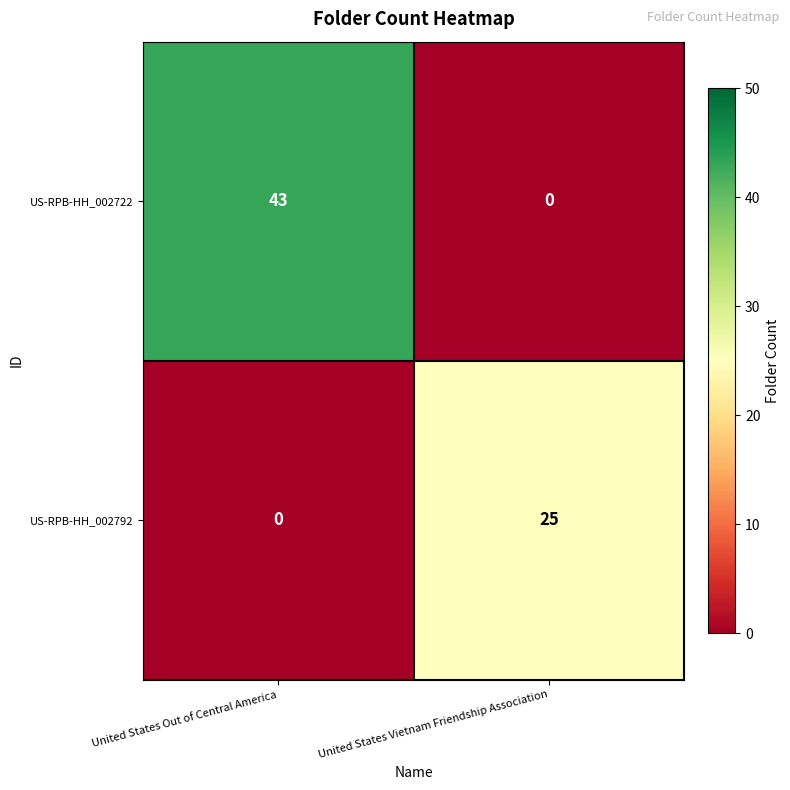

Read the US-RPB-HH_002792 value at United States Vietnam Friendship Association.

25